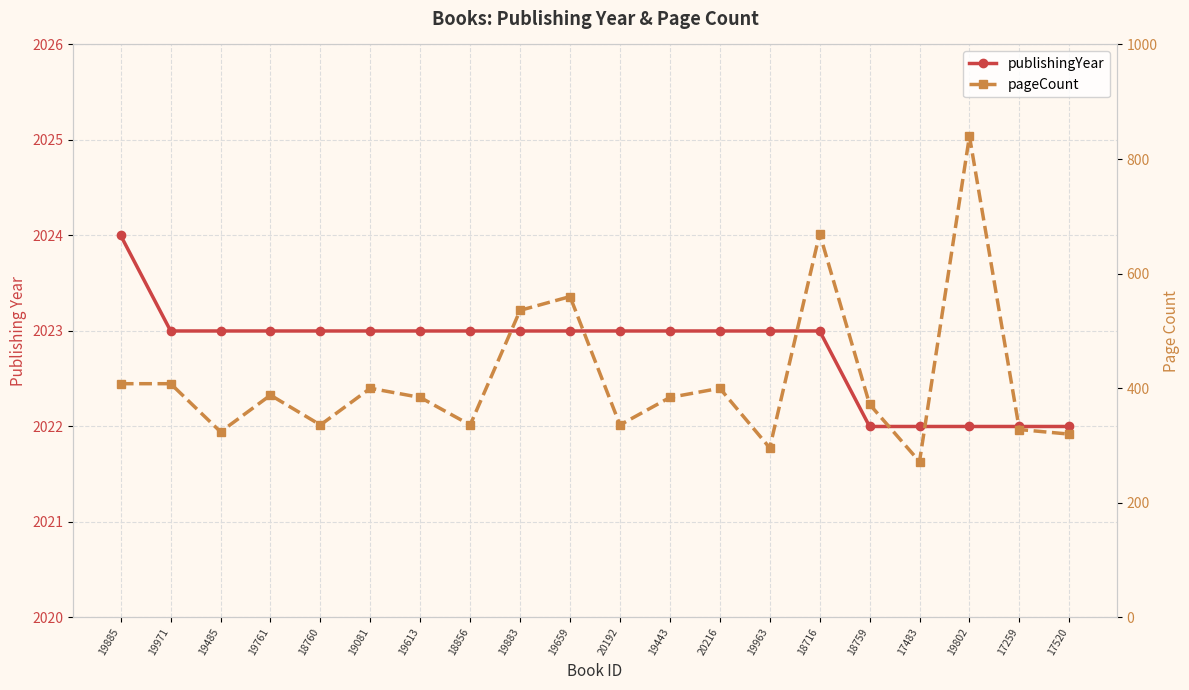

Is it true that publishingYear equals 2024 at 19885?

True